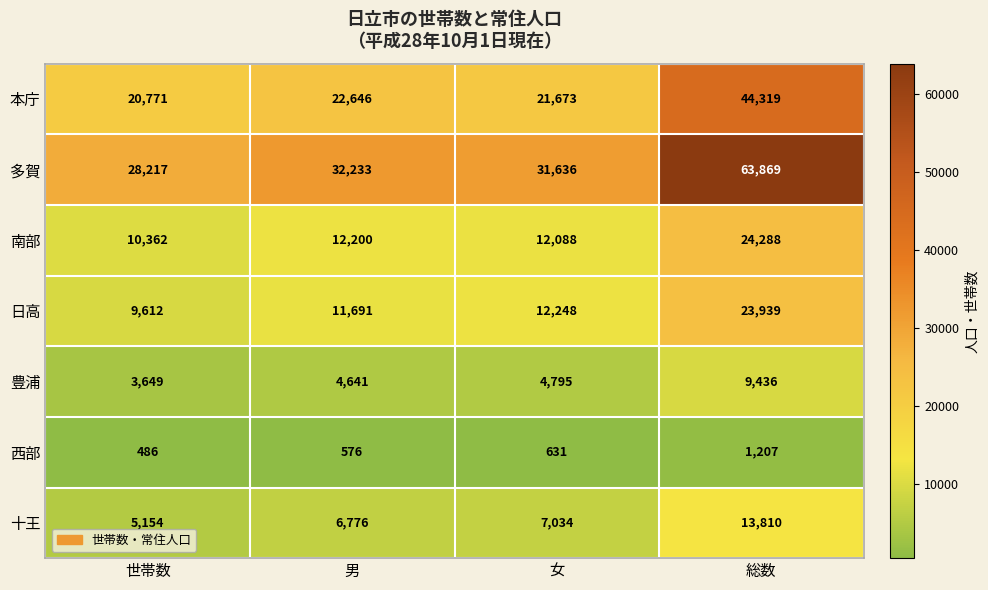

Reading left to right, transcribe all the data shown in this chart.

本庁: 20771	22646	21673	44319
多賀: 28217	32233	31636	63869
南部: 10362	12200	12088	24288
日高: 9612	11691	12248	23939
豊浦: 3649	4641	4795	9436
西部: 486	576	631	1207
十王: 5154	6776	7034	13810